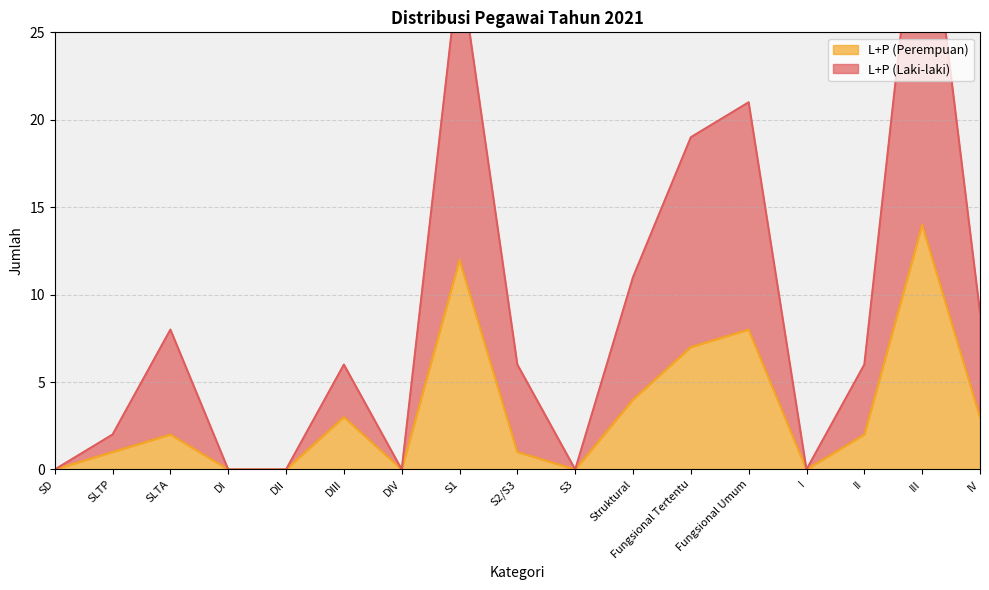

True or false: L+P (Perempuan) and L+P (Laki-laki) intersect in this chart.

False